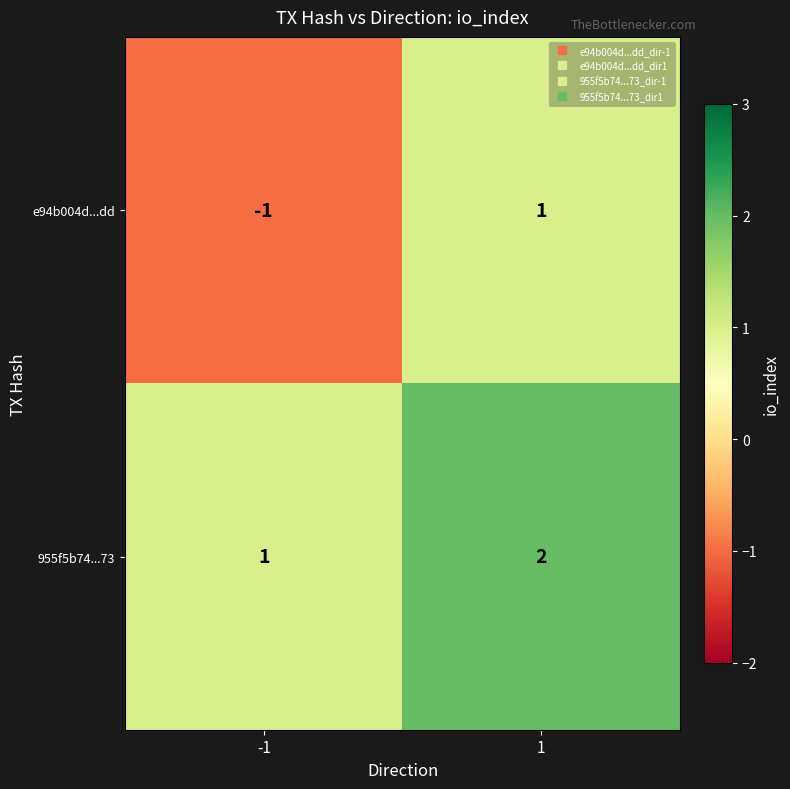

What is the total value across all series at 1?

3